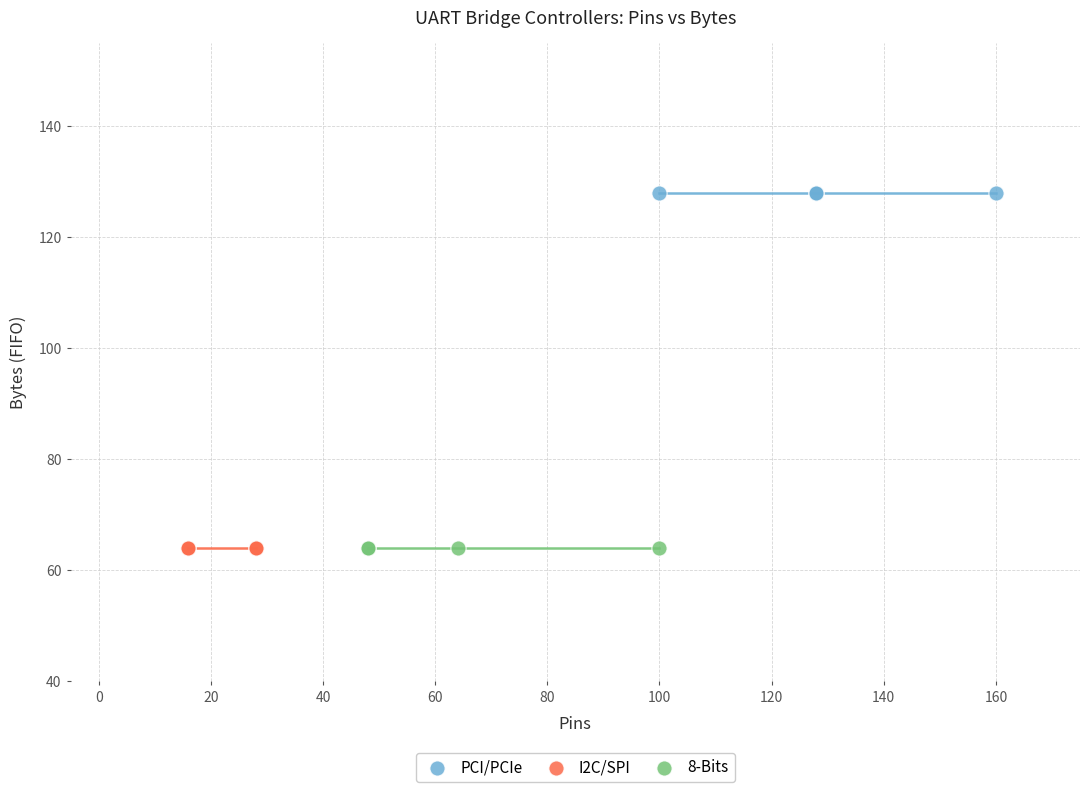

Which series reaches the maximum Y coordinate?

PCI/PCIe